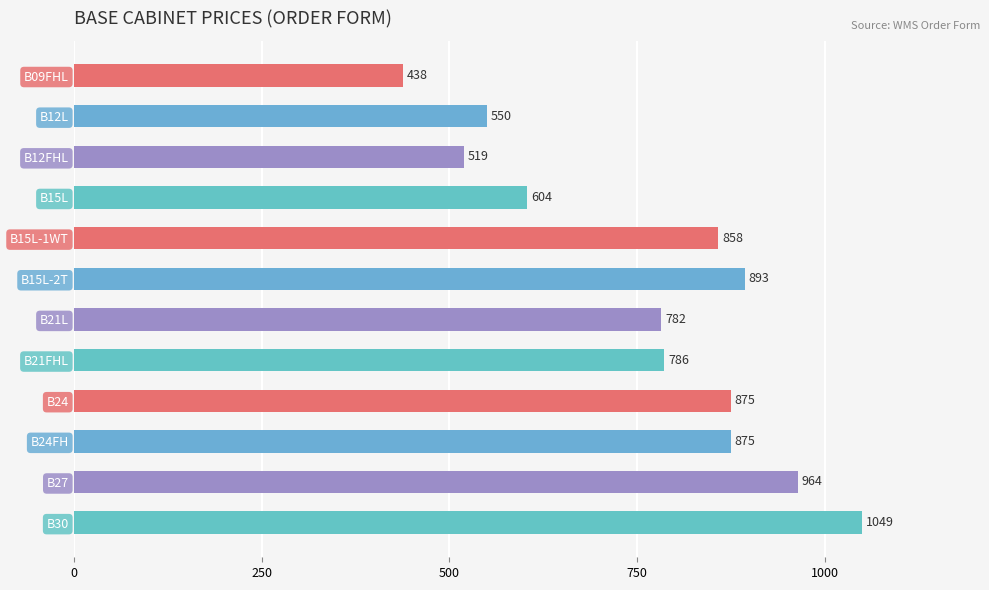

Where is the data nearest to the value 743?

B21L